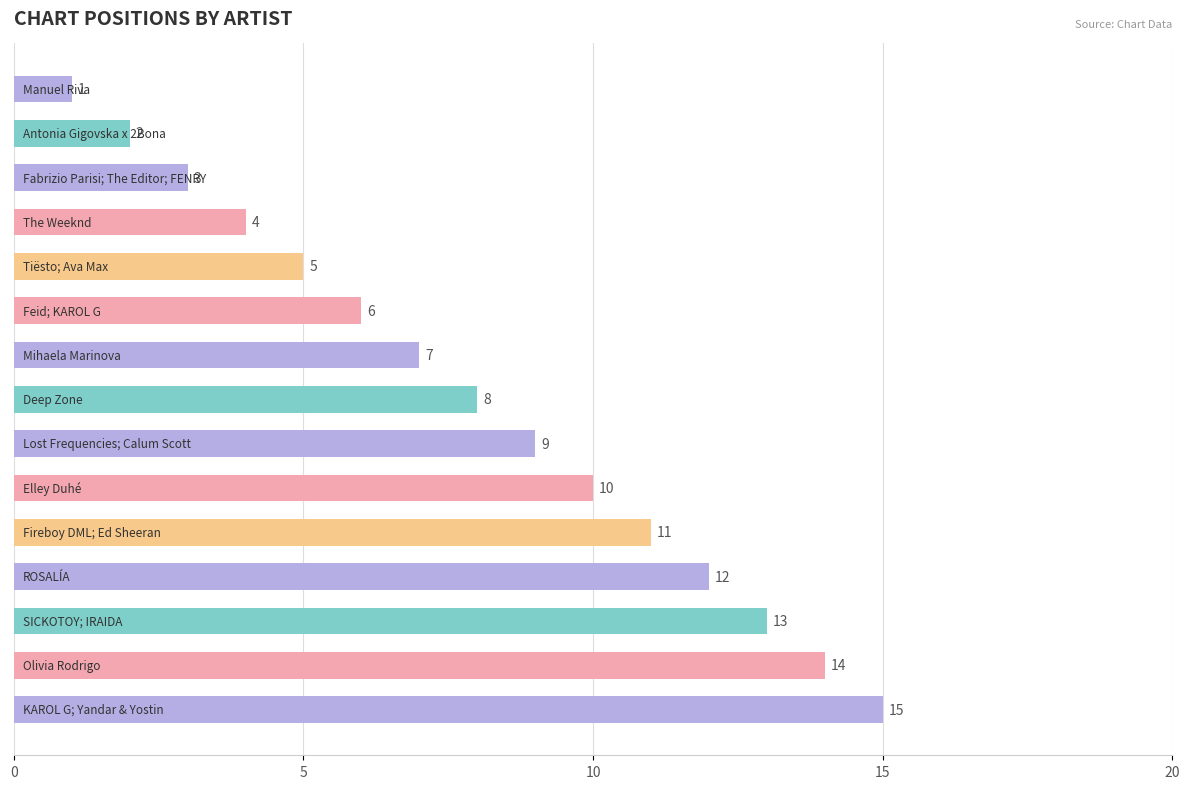

What is the value of the 13th bar from the top?

13